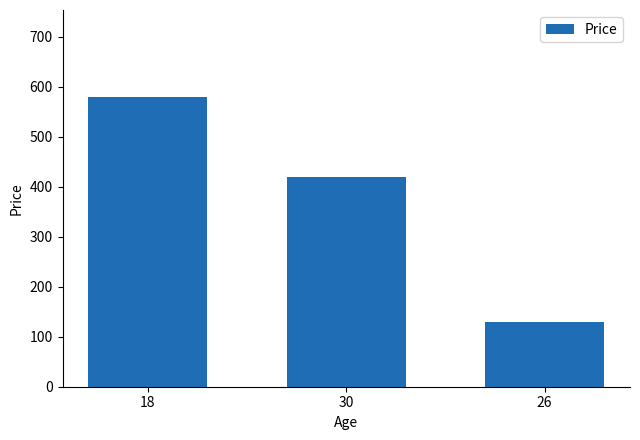

Approximately how many times larger is the value at 30 compared to 26?

3.2